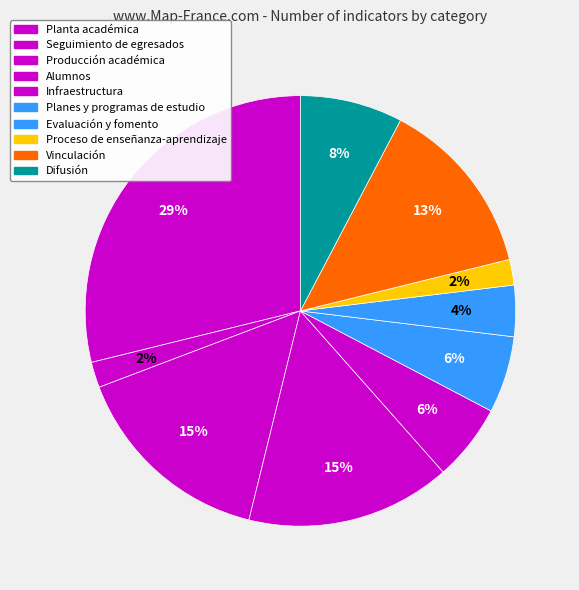

To the nearest percent, what is the difference between the largest and smallest slice percentages?

27%